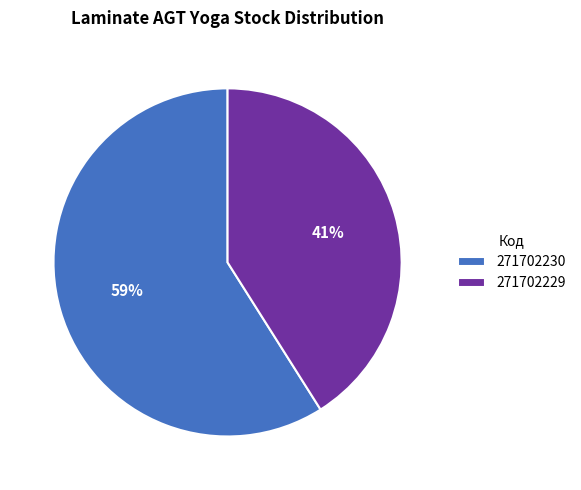

To the nearest percent, what is the combined percentage of 271702229 and 271702230?

100%